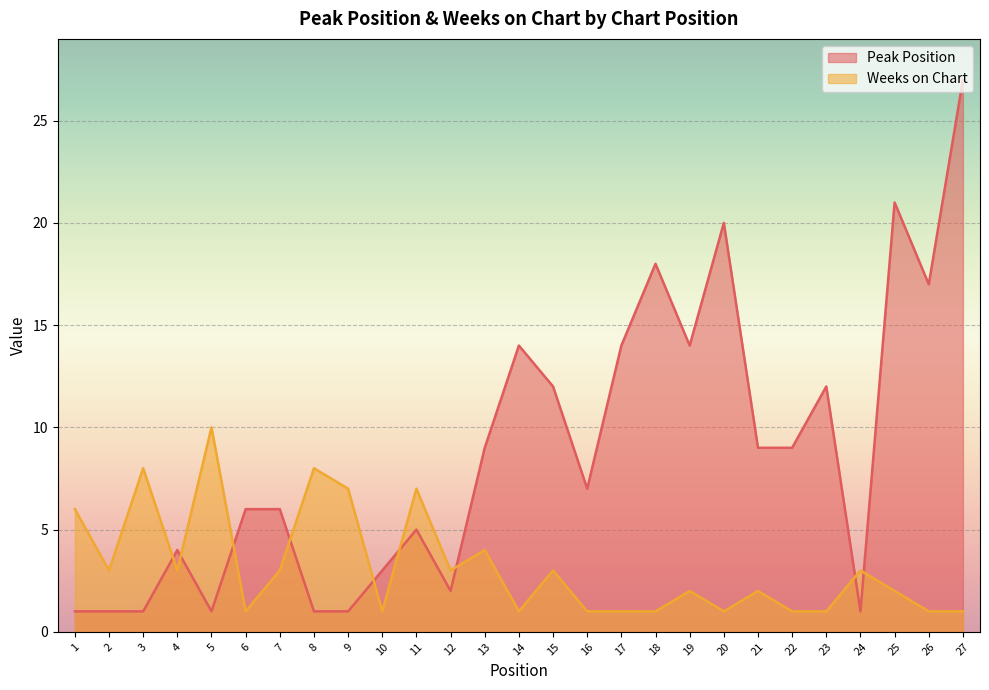

Where is Peak Position nearest to the value 14?

14